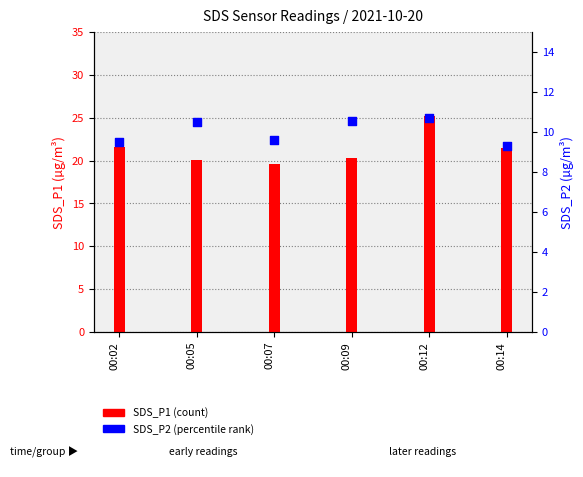

Which series reaches the maximum Y coordinate?

SDS_P1